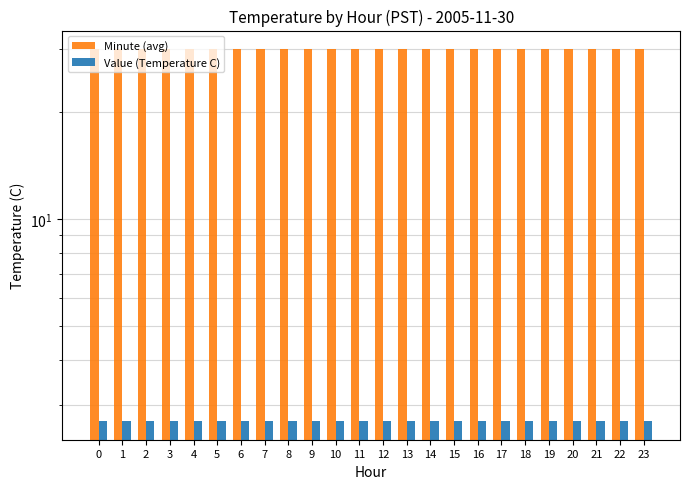

Are the bars grouped side by side (vs. stacked)?

Yes